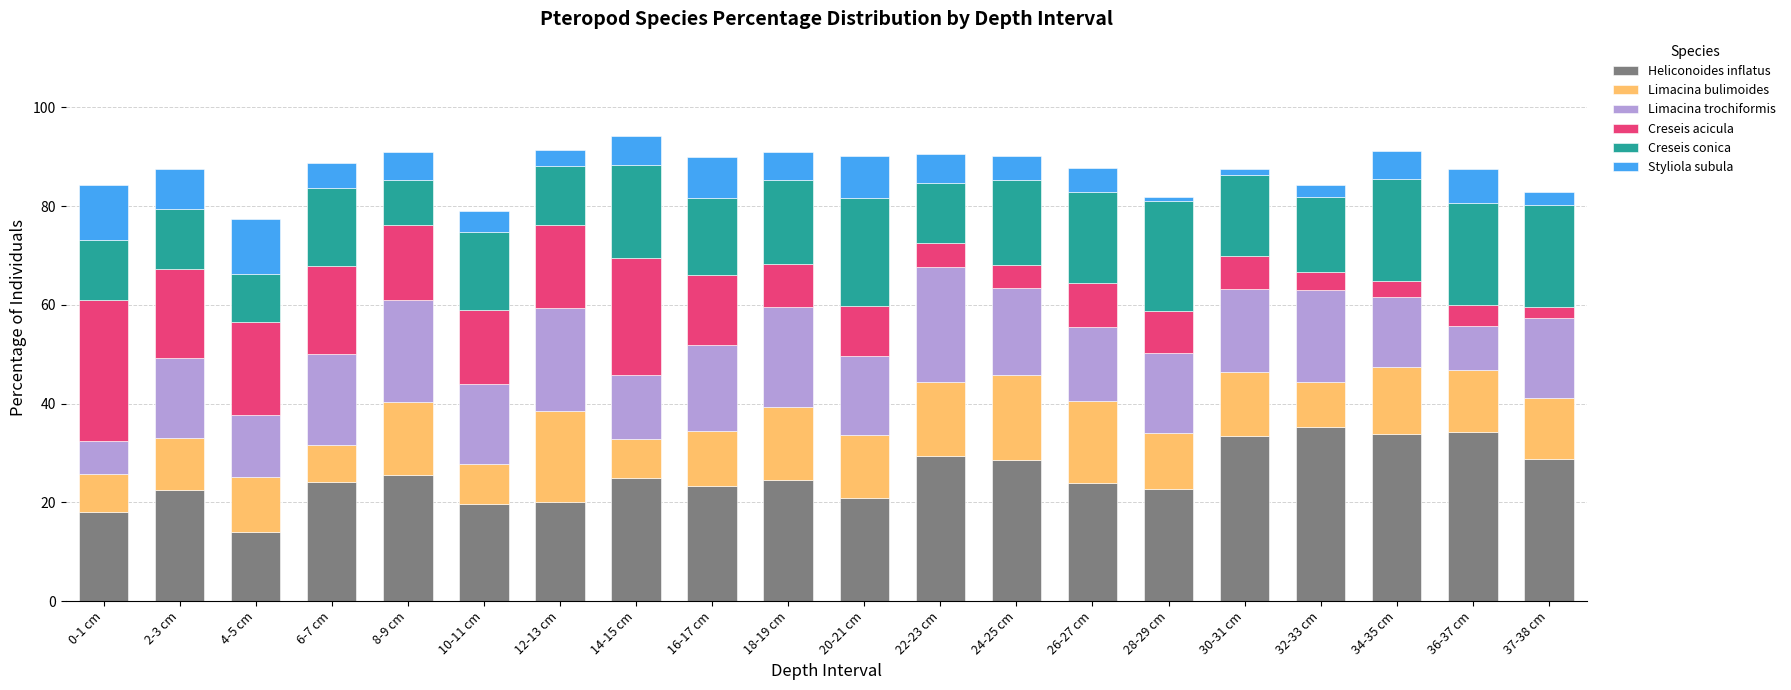

True or false: Heliconoides inflatus has a value of 35.2 at 32-33 cm.

True